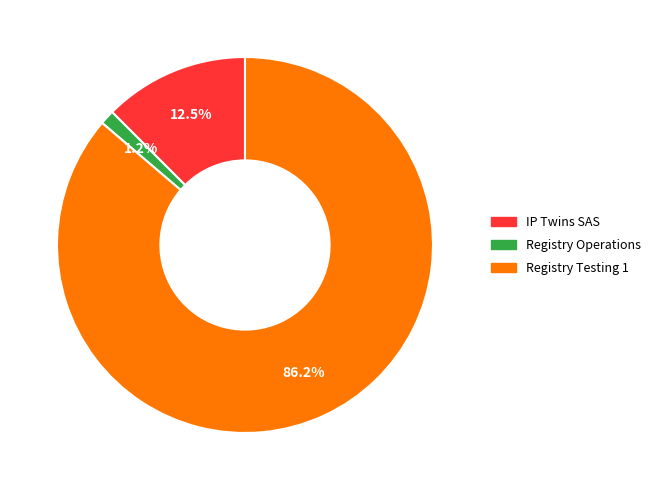

Which slice is the largest?

Registry Testing 1